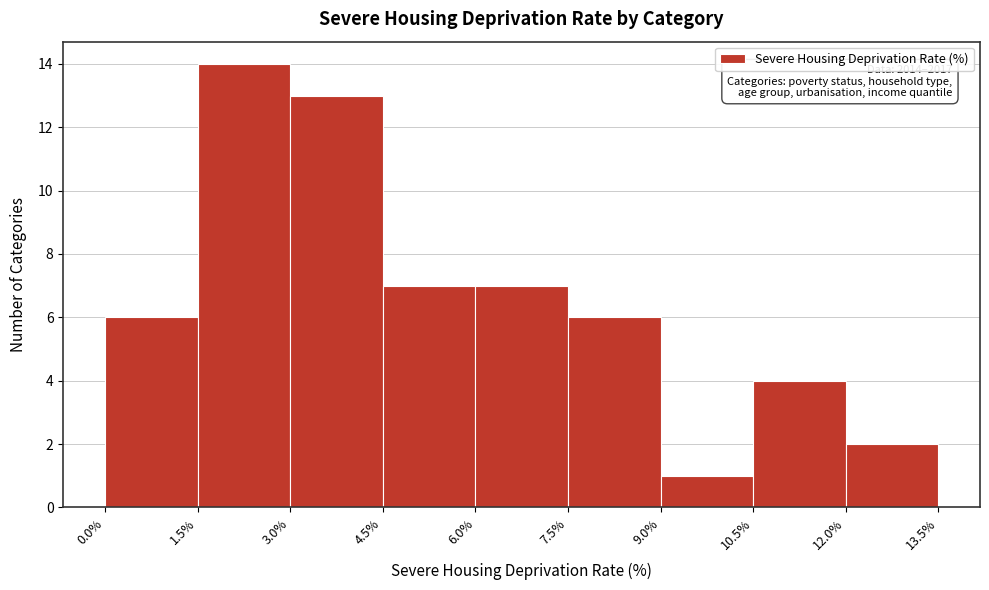

Over which range of the x-axis is the bar tallest?

1.5% to 3.0%